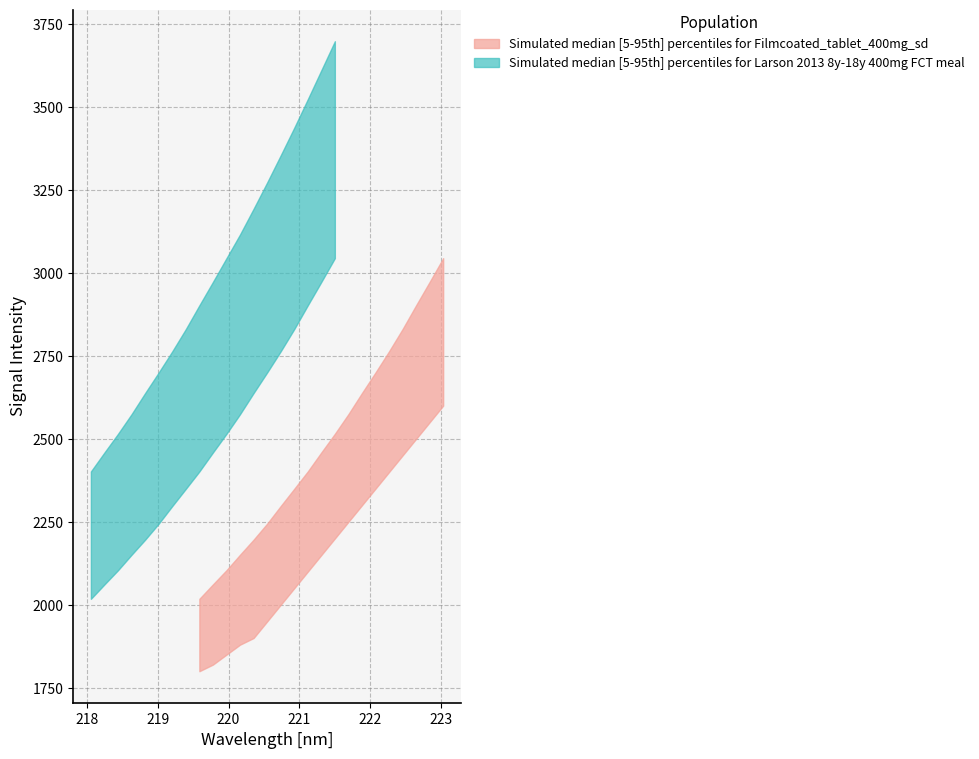

What is the greatest value displayed?

3697.9